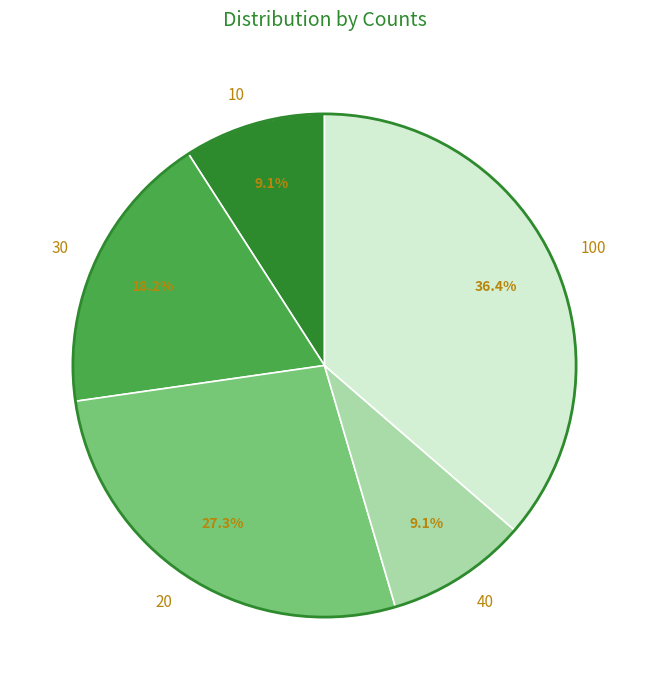

Which slice is the largest?

100